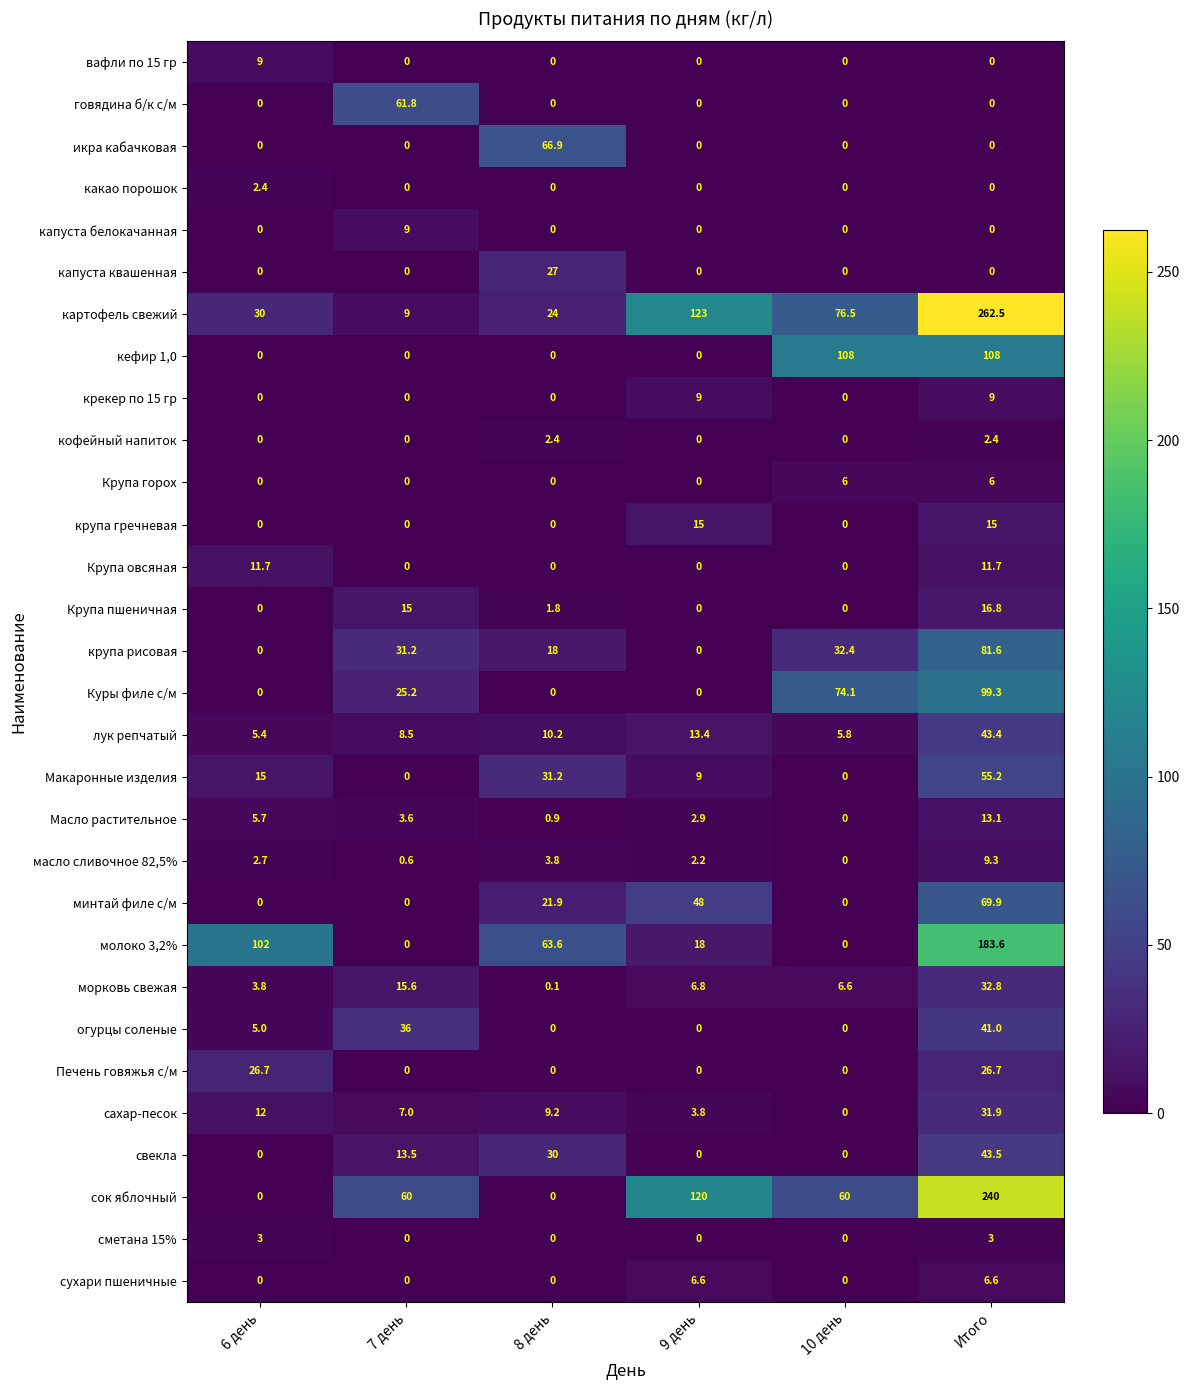

Read the кофейный напиток value at 8 день.

2.4